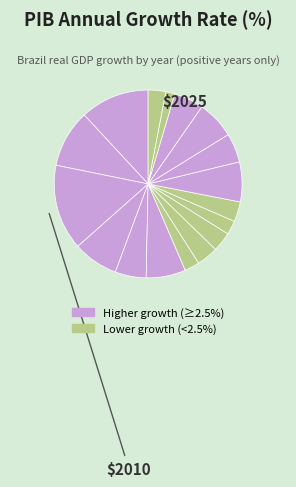

Is there any slice that represents more than half of the pie?

No